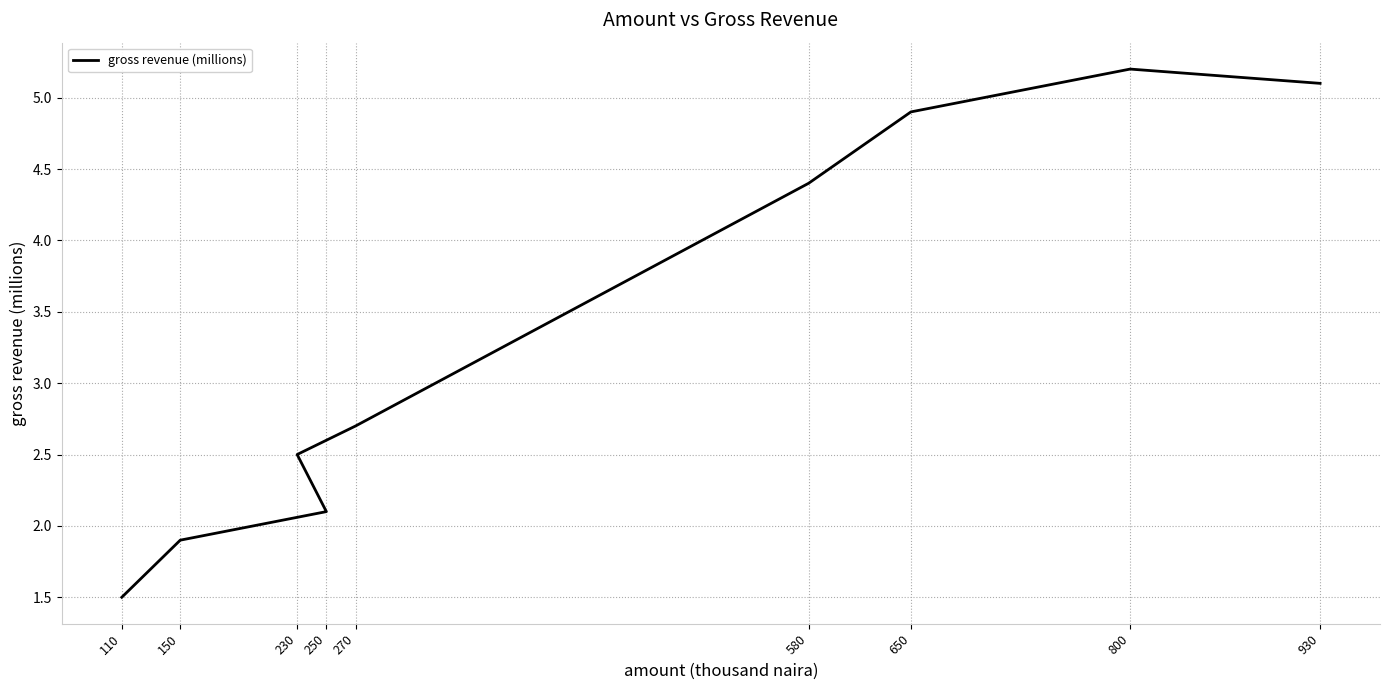

What is the change in value from 150 to 650?

+3.0